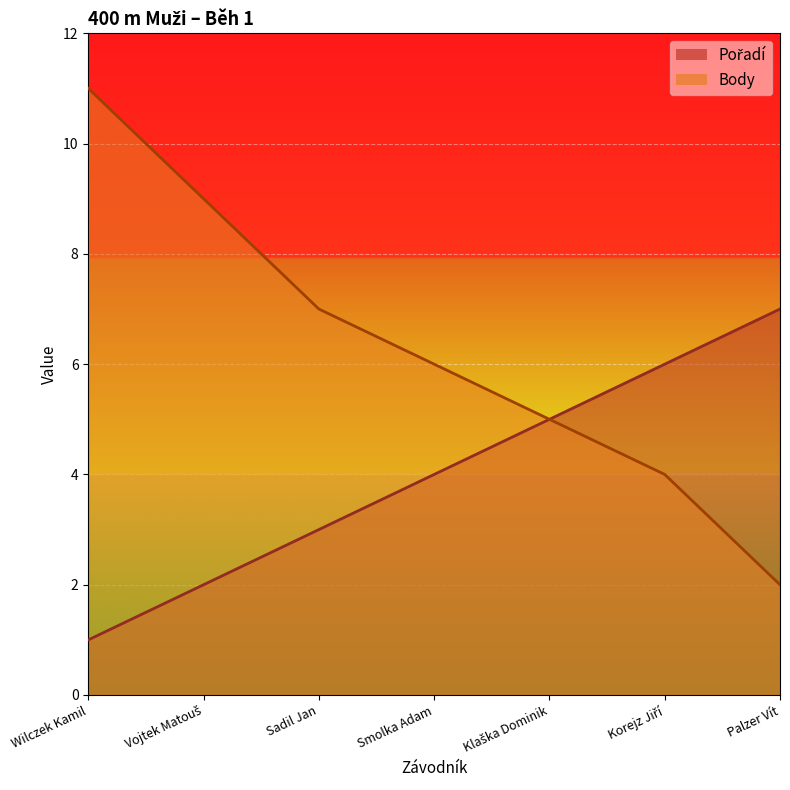

Reading left to right, what are all the values shown in this chart?

Pořadí: 1	2	3	4	5	6	7
Body: 11	9	7	6	5	4	2